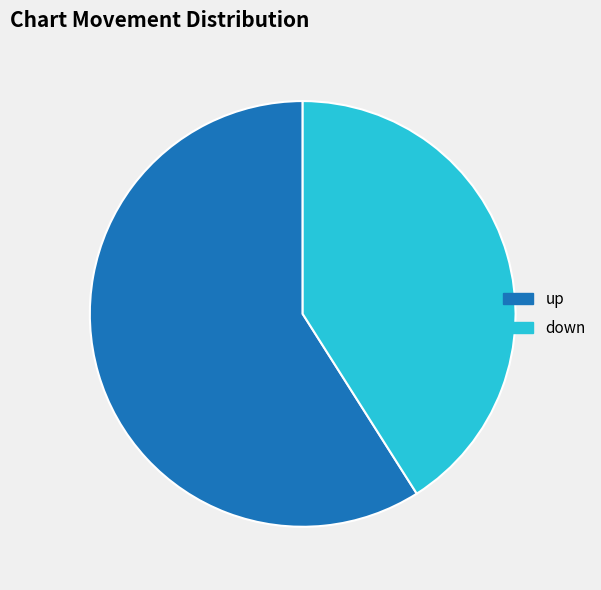

Which category accounts for the majority?

up